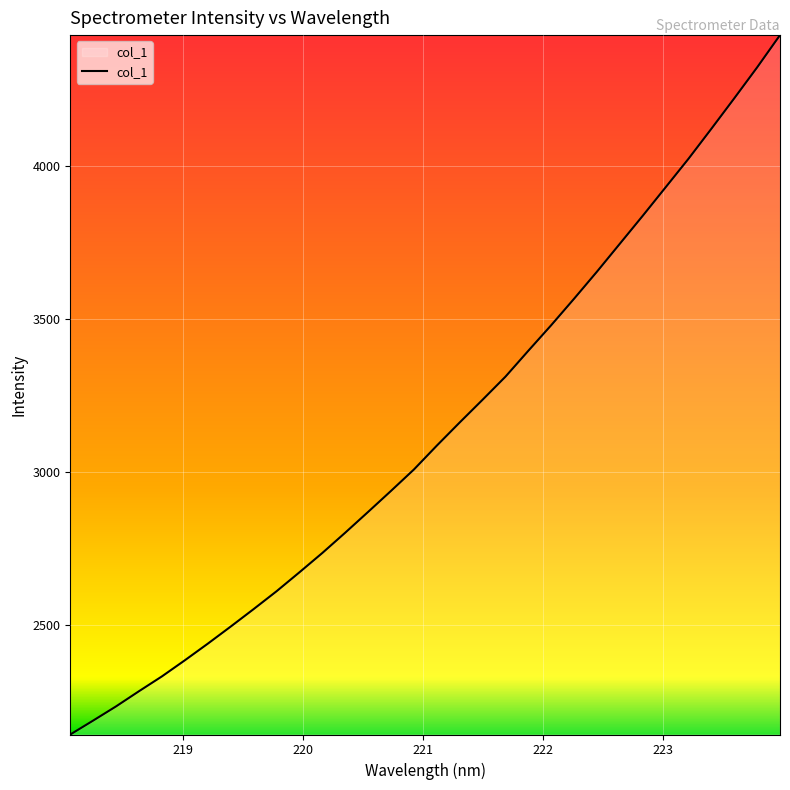

What is the smallest value displayed?

2141.5